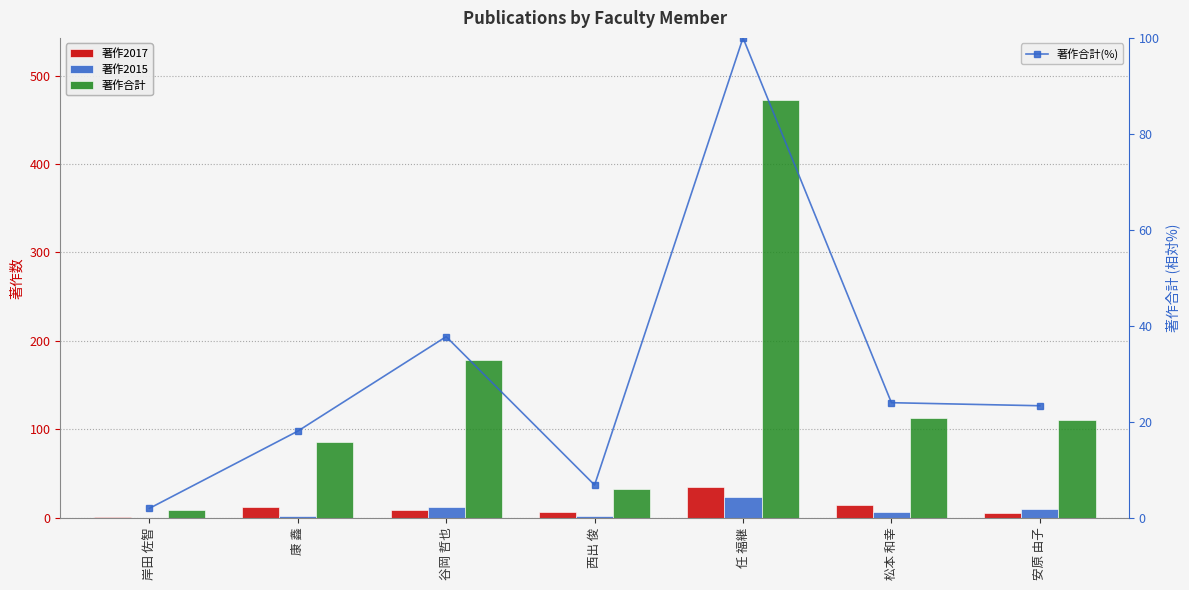

Which series changed the most between 任 福継 and 松本 和幸?

著作合計